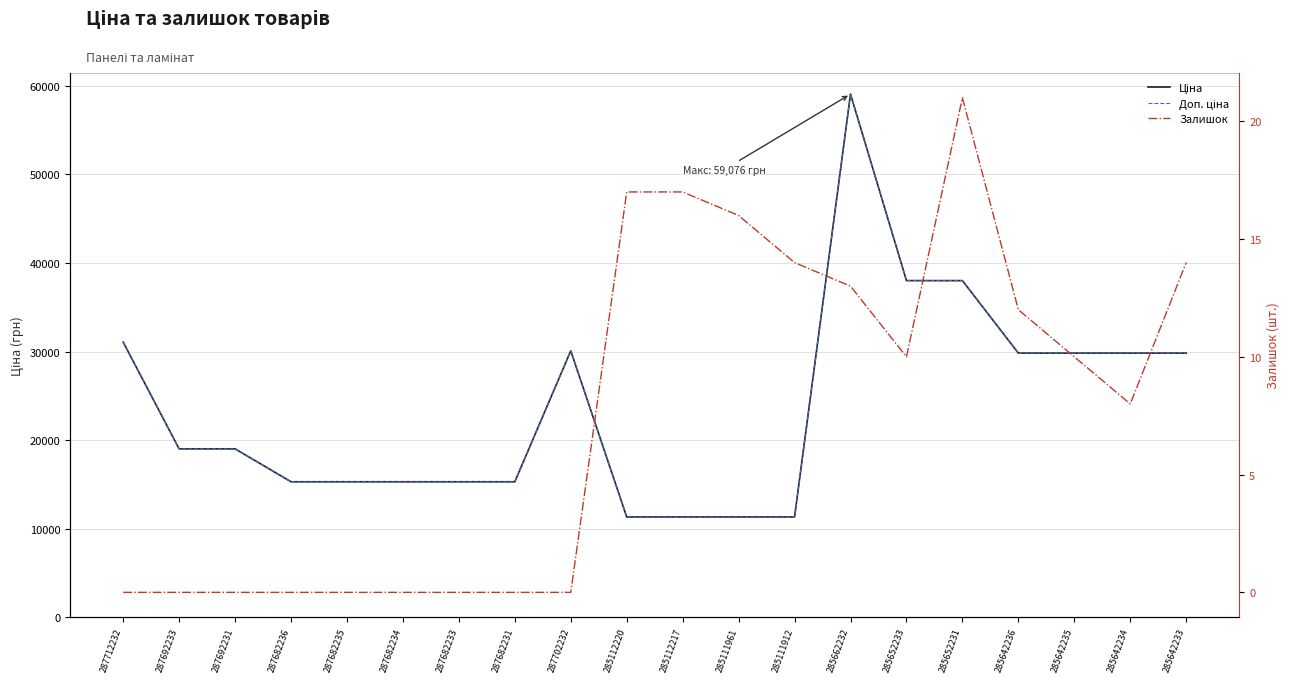

At how many categories does at least one series exceed 29029?

9